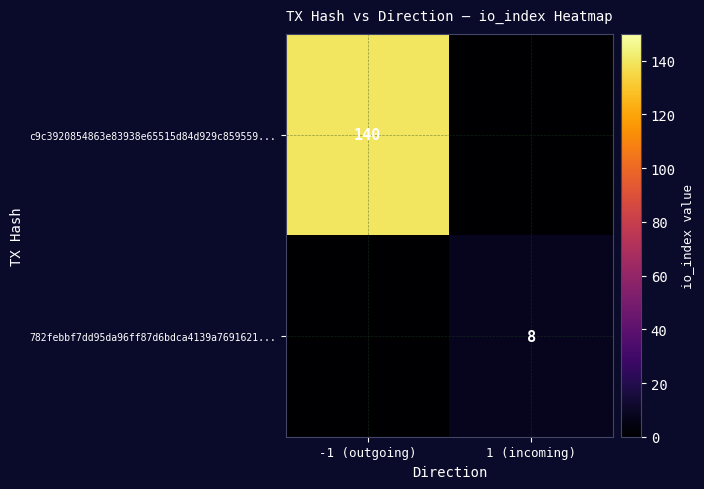

Is the value of 782febbf7dd95da96ff87d6bdca4139a7691621... at 1 (incoming) greater than the value of c9c3920854863e83938e65515d84d929c859559... at -1 (outgoing)?

No